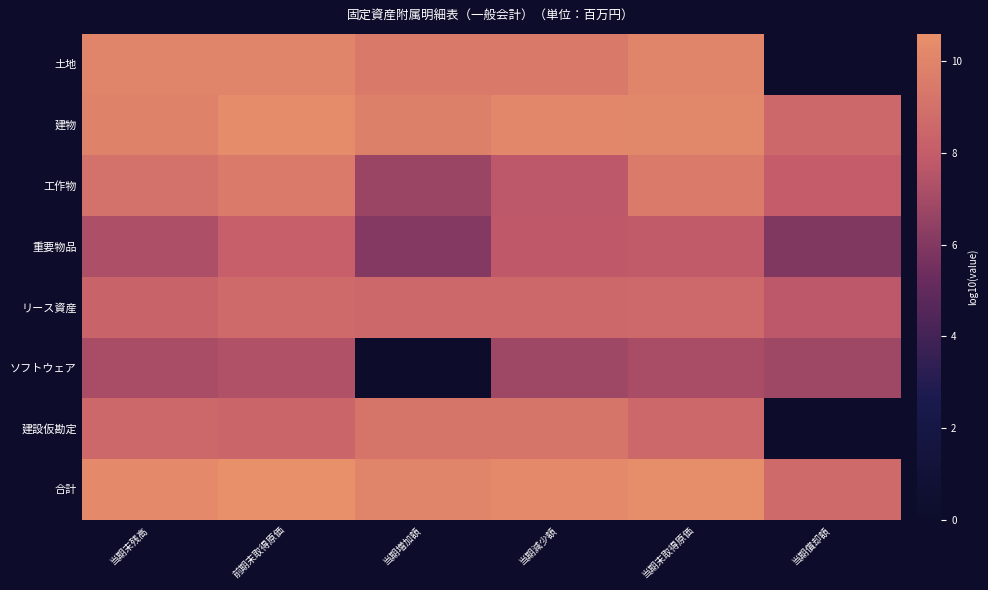

At which category is the sum across all series the highest?

前期末取得原価